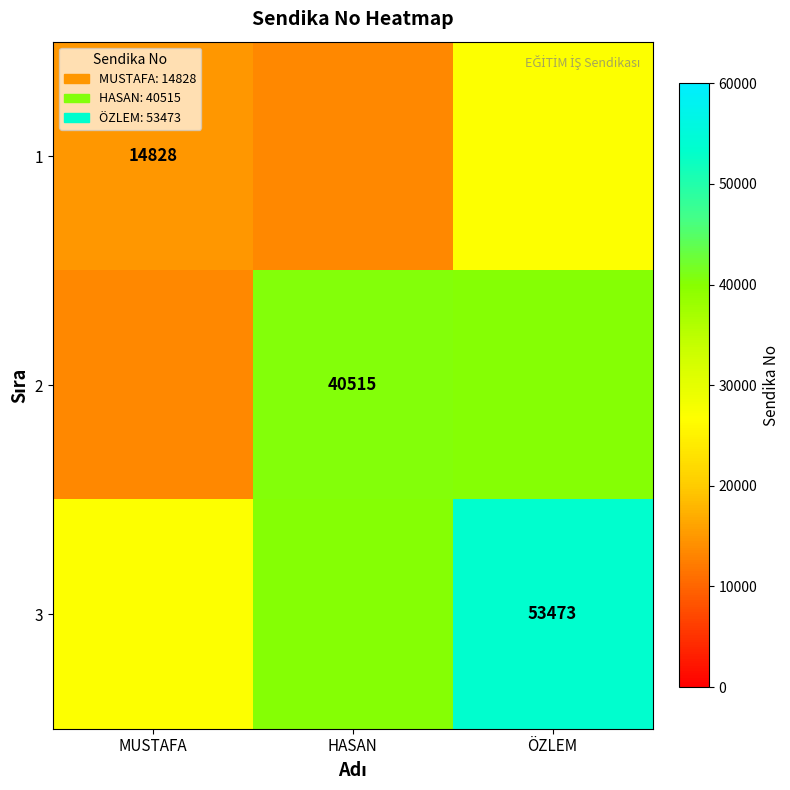

What is the difference between the highest and lowest values at ÖZLEM?

26736.5